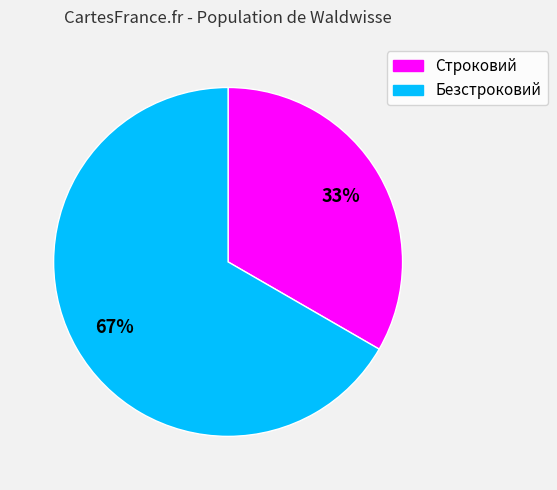

To the nearest percent, what is the combined percentage of Строковий and Безстроковий?

100%